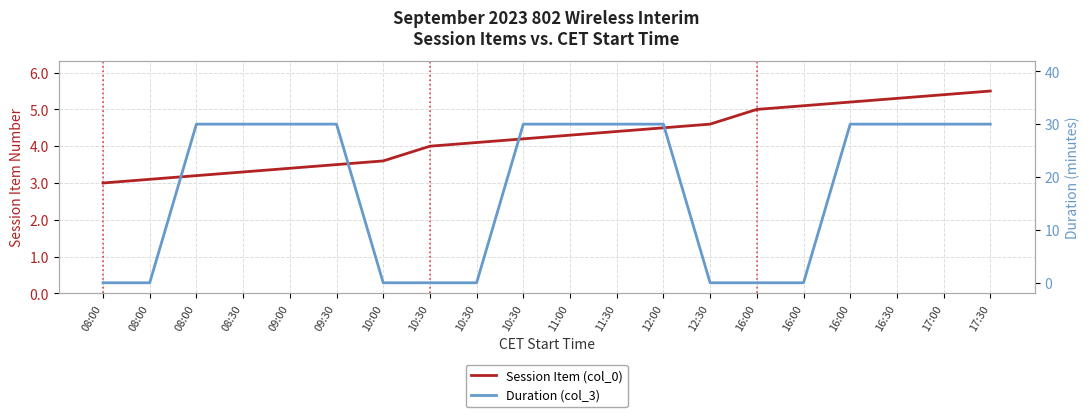

What value does the Duration (col_3) series have at 11:00?

30.0